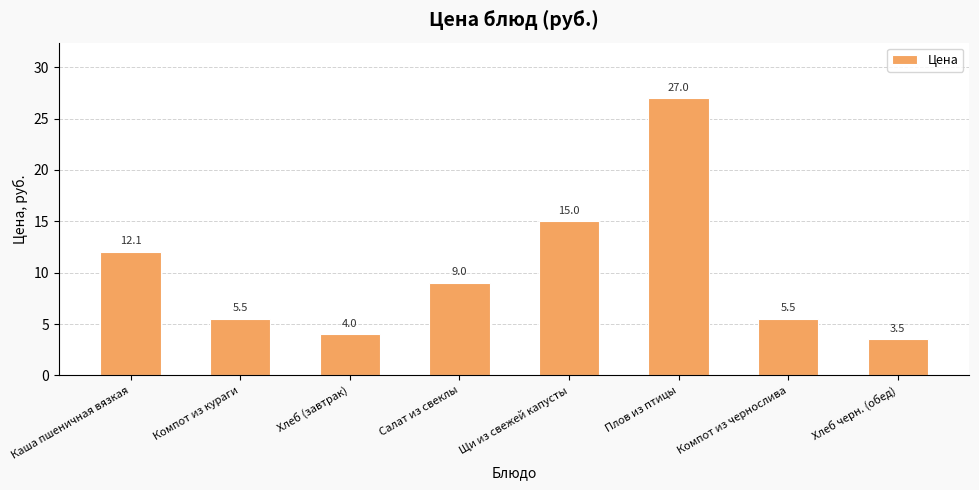

What is the difference between the values at Хлеб (завтрак) and Салат из свеклы?

5.0